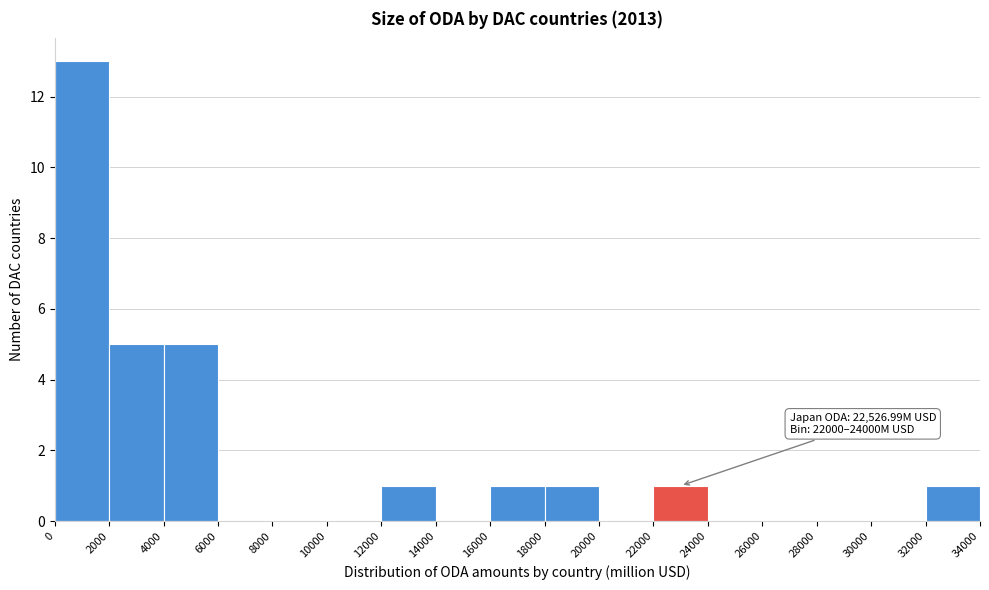

Over which range of the x-axis is the bar tallest?

0 to 2000